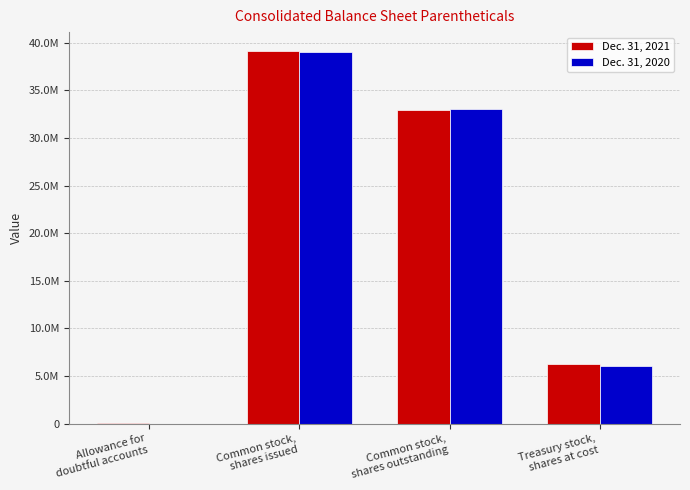

Reading left to right, list all the values displayed in this chart.

Dec. 31, 2021: Allowance for
doubtful accounts=8798	Common stock,
shares issued=39165024	Common stock,
shares outstanding=32927185	Treasury stock,
shares at cost=6237839
Dec. 31, 2020: Allowance for
doubtful accounts=6926	Common stock,
shares issued=39029913	Common stock,
shares outstanding=33018925	Treasury stock,
shares at cost=6010988